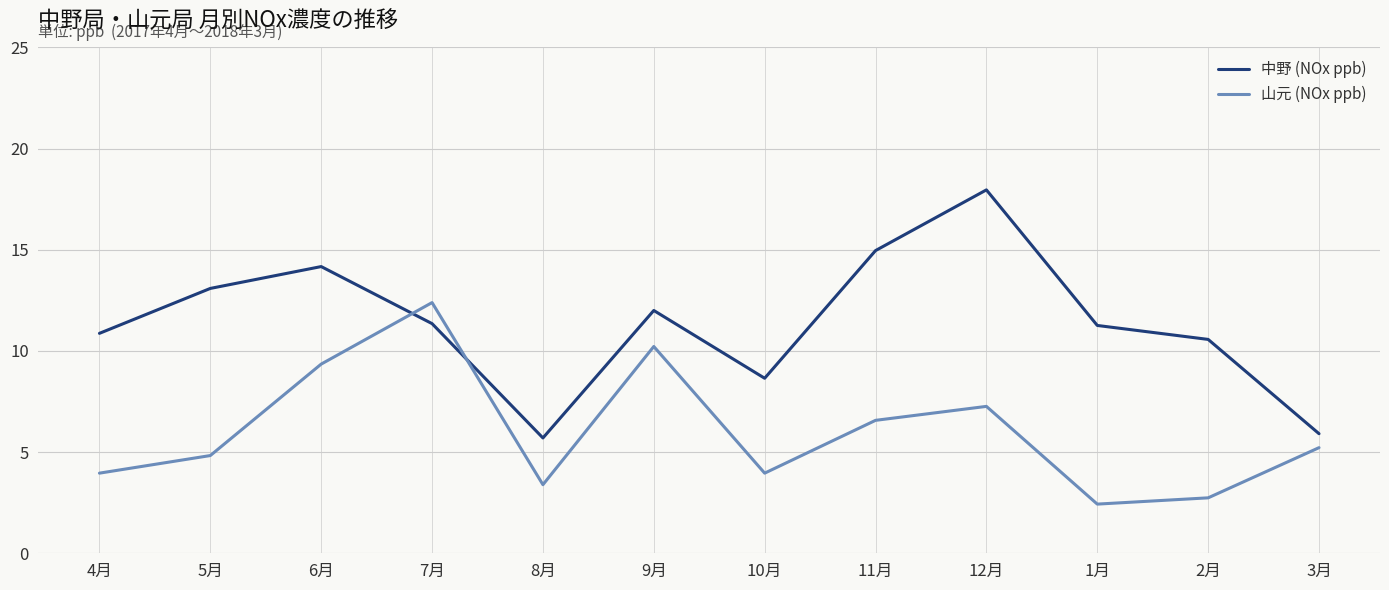

Which series has the largest range (max minus min)?

中野 (NOx ppb)